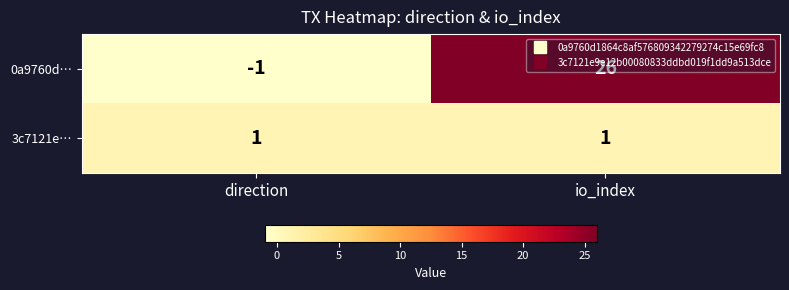

What is the sum of the 0a9760d… values at io_index and direction?

25